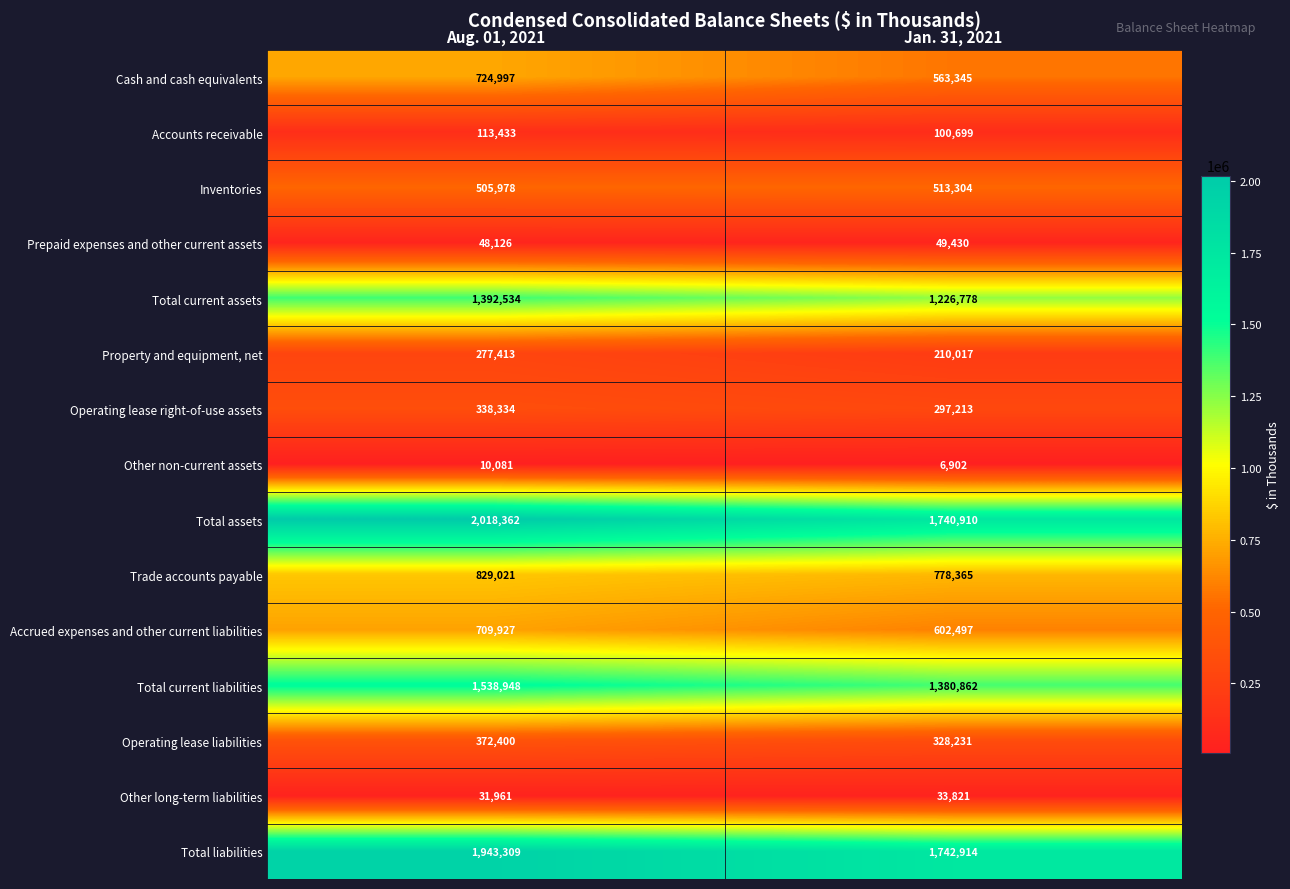

At which category does the chart reach its minimum across all series?

Jan. 31, 2021